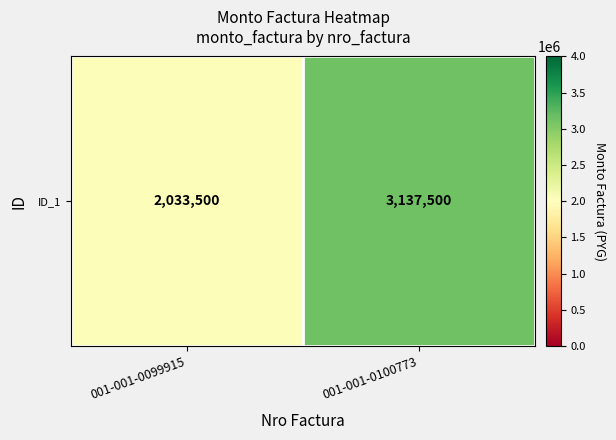

Reading left to right, extract all data points from this chart.

001-001-0099915=2033500	001-001-0100773=3137500